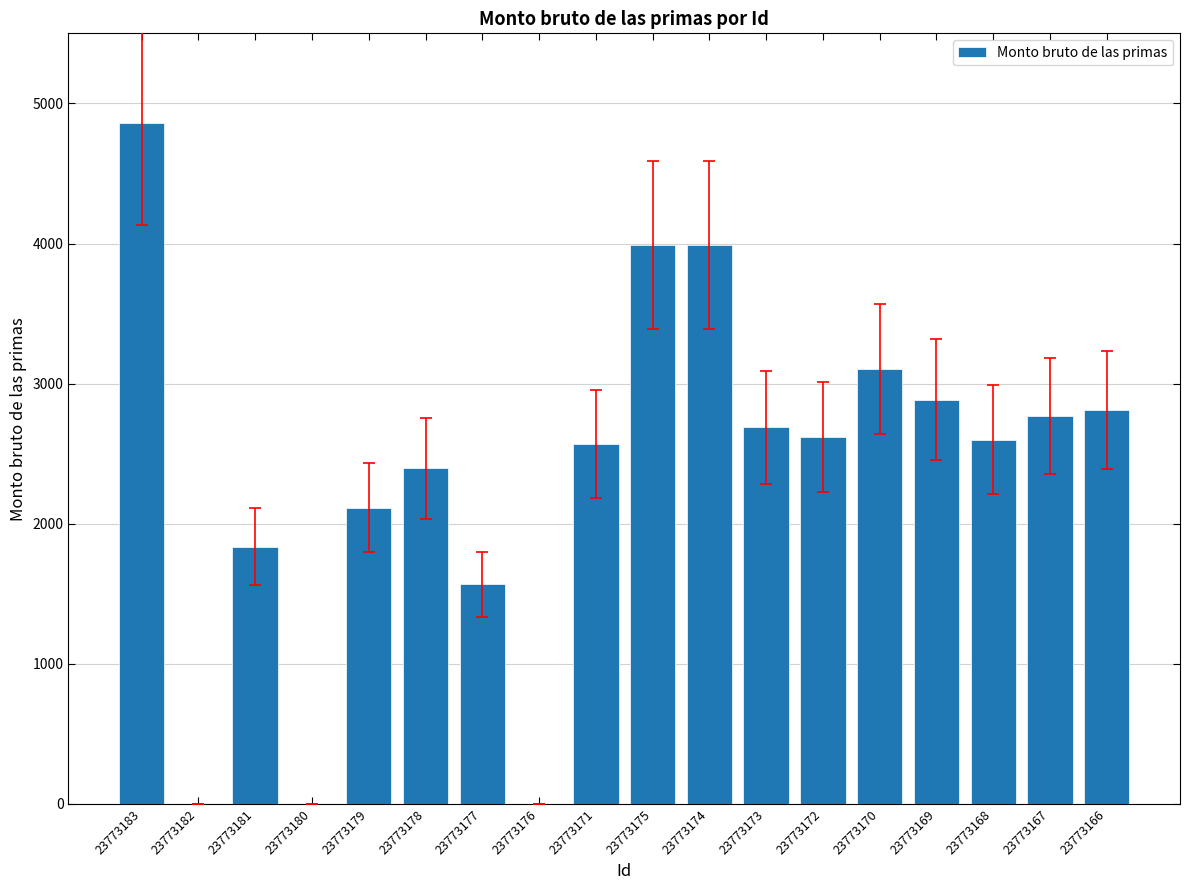

Approximately how many times larger is the value at 23773174 compared to 23773172?

1.5